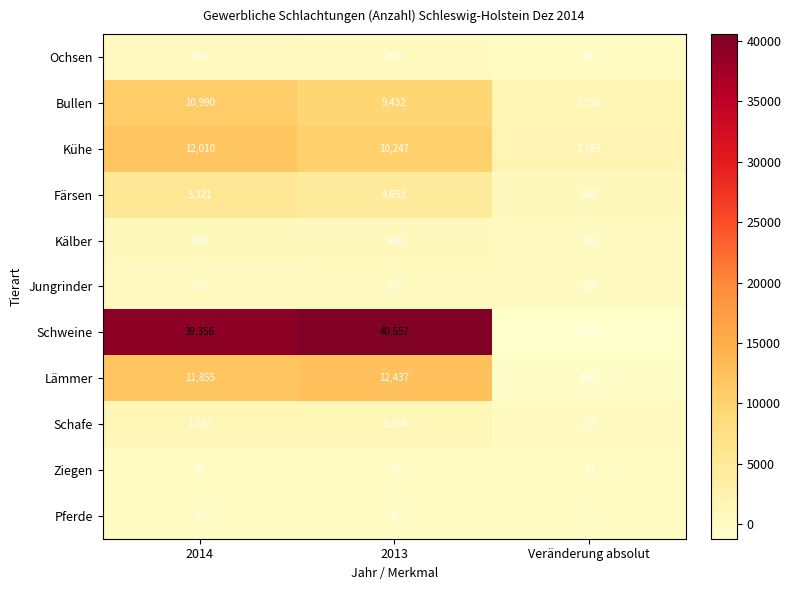

What is the minimum value shown in the chart?

-1201